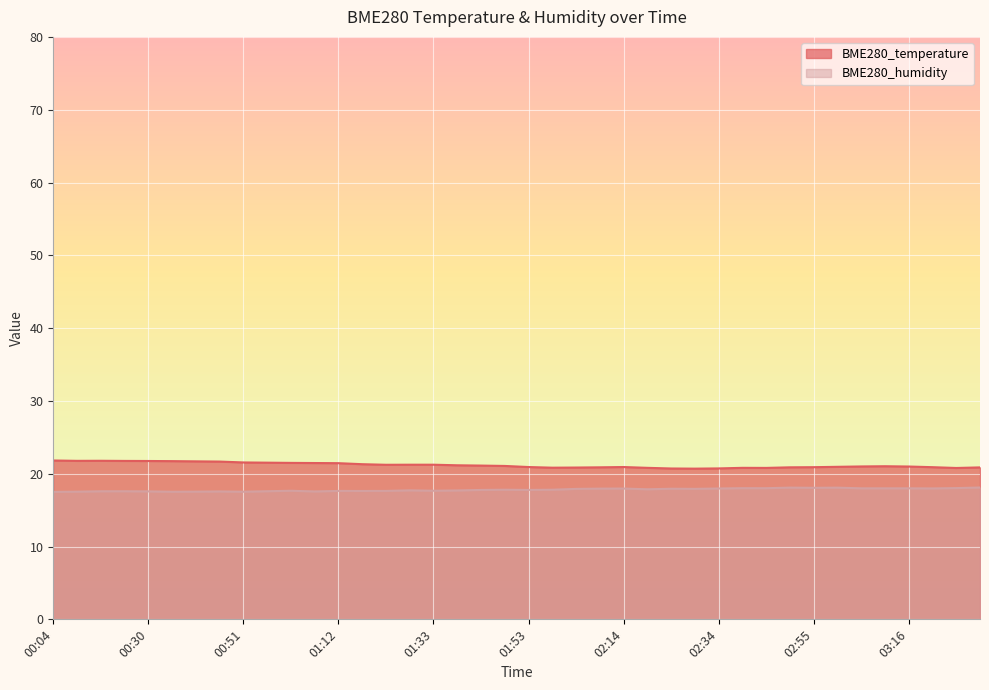

True or false: BME280_temperature and BME280_humidity cross at least once.

False